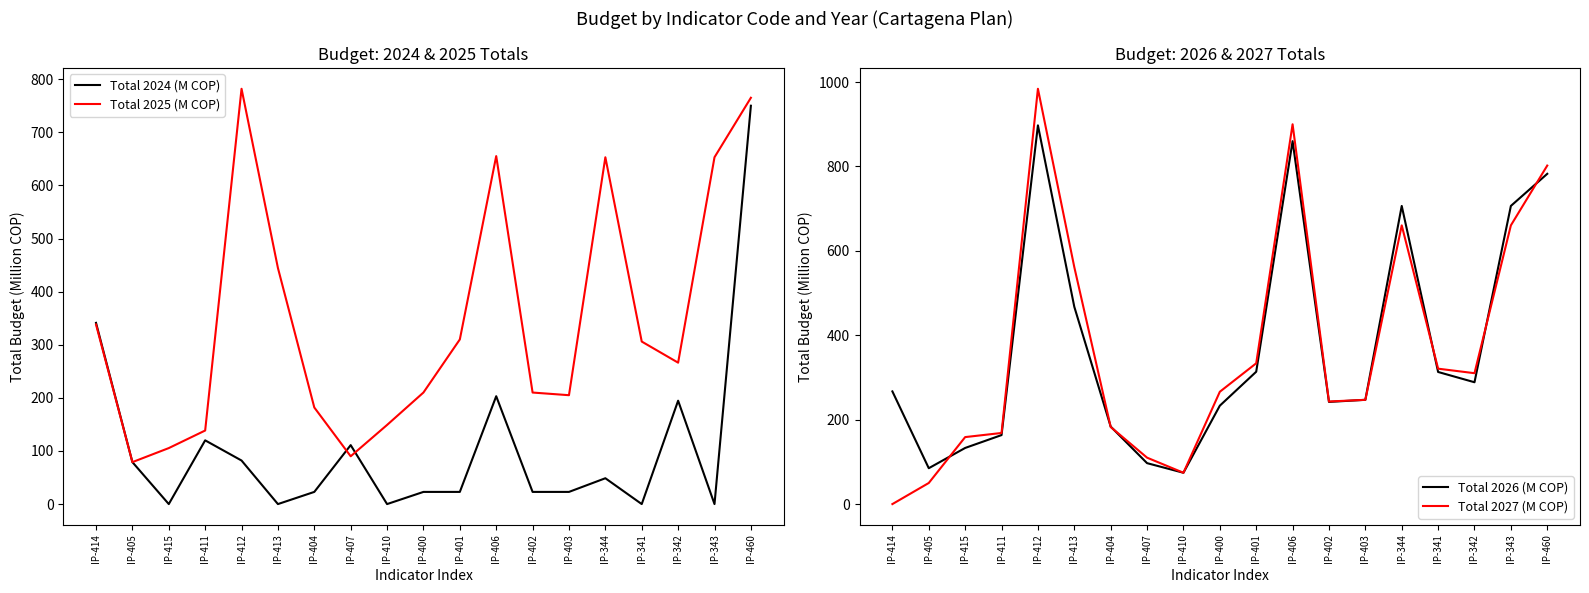

True or false: Total 2024 (M COP) and Total 2027 (M COP) cross at least once.

True